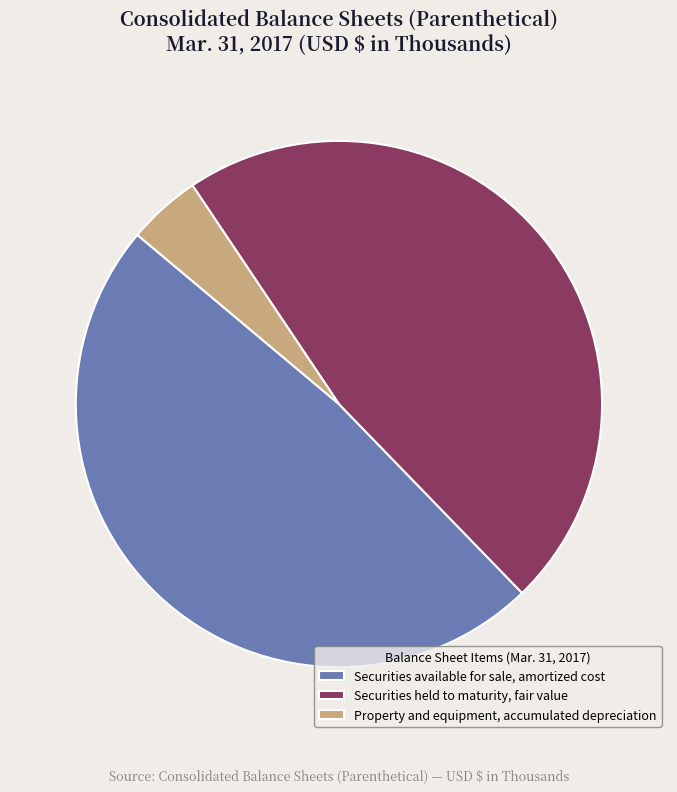

Between Securities available for sale, amortized cost and Property and equipment, accumulated depreciation, which is larger?

Securities available for sale, amortized cost